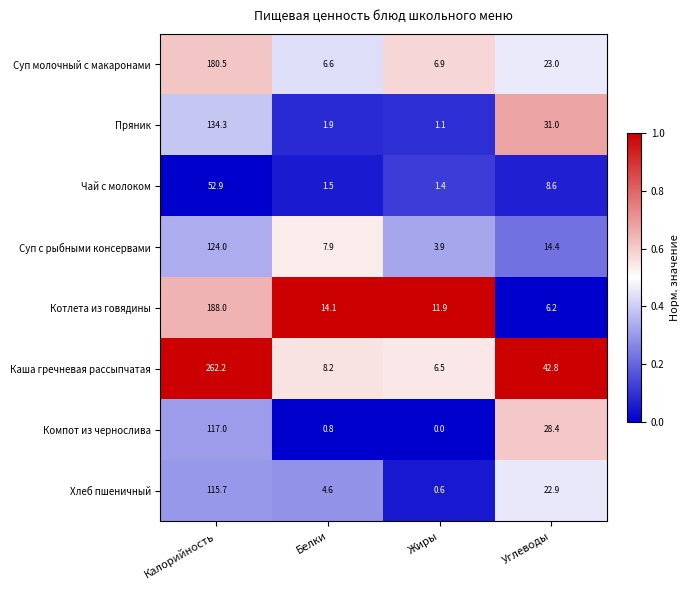

Count the number of data series in this chart.

8